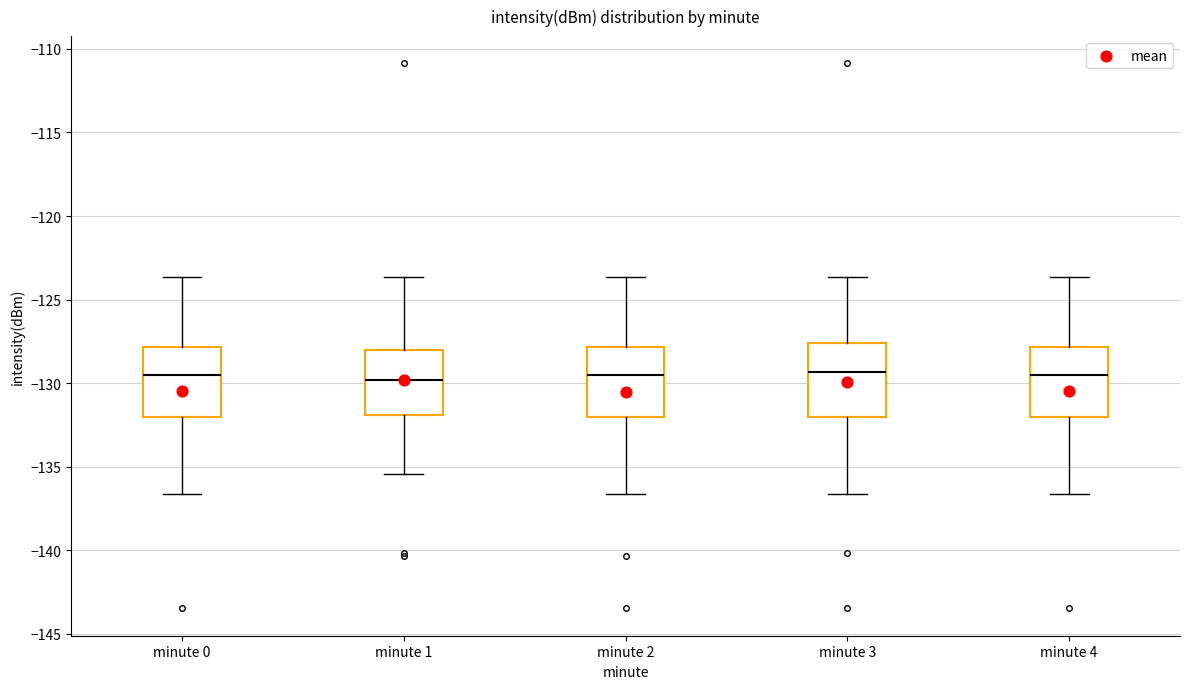

Reading left to right, read every box against the y-axis: the position of its median line, the range the box covers, and the ends of its whiskers. The values are not printed on the chart, so give them approximately, as read against the axis.

minute 0: median -129.5, box -132.0 to -128.0, whiskers -136.5 to -123.5
minute 1: median -130.0, box -132.0 to -128.0, whiskers -135.5 to -123.5
minute 2: median -129.5, box -132.0 to -128.0, whiskers -136.5 to -123.5
minute 3: median -129.5, box -132.0 to -127.5, whiskers -136.5 to -123.5
minute 4: median -129.5, box -132.0 to -128.0, whiskers -136.5 to -123.5